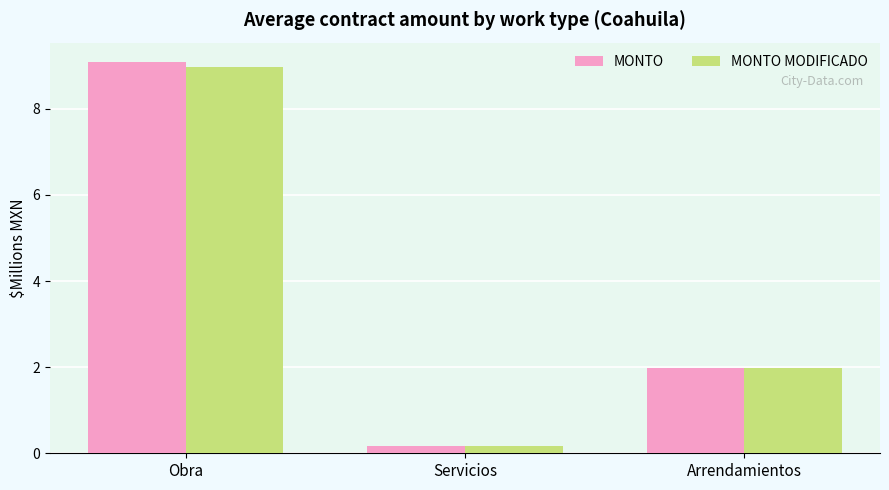

What is the sum of all MONTO MODIFICADO values?

11.1